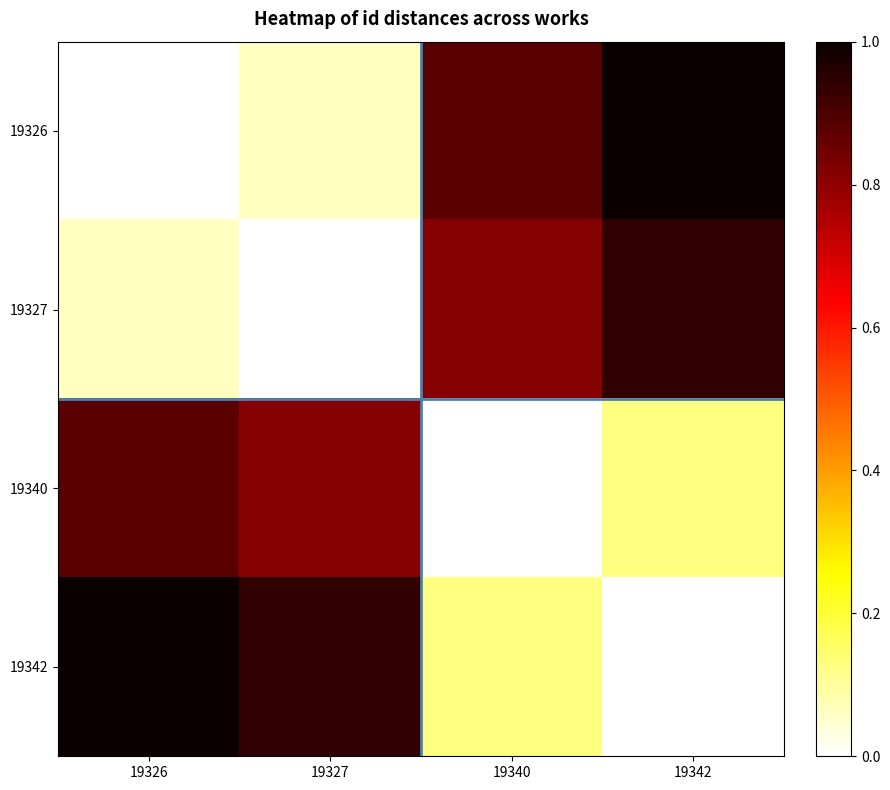

Which series has the largest range (max minus min)?

19326